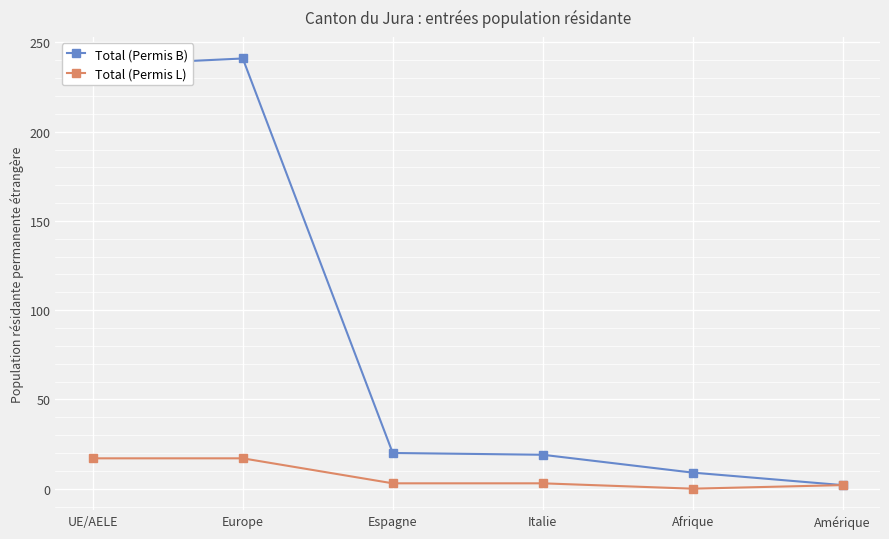

Rank the series by their average value, from lowest to highest.

Total (Permis L), Total (Permis B)